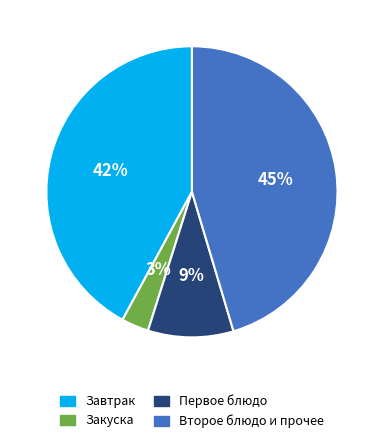

To the nearest percent, what is the difference between the largest and smallest slice percentages?

42%